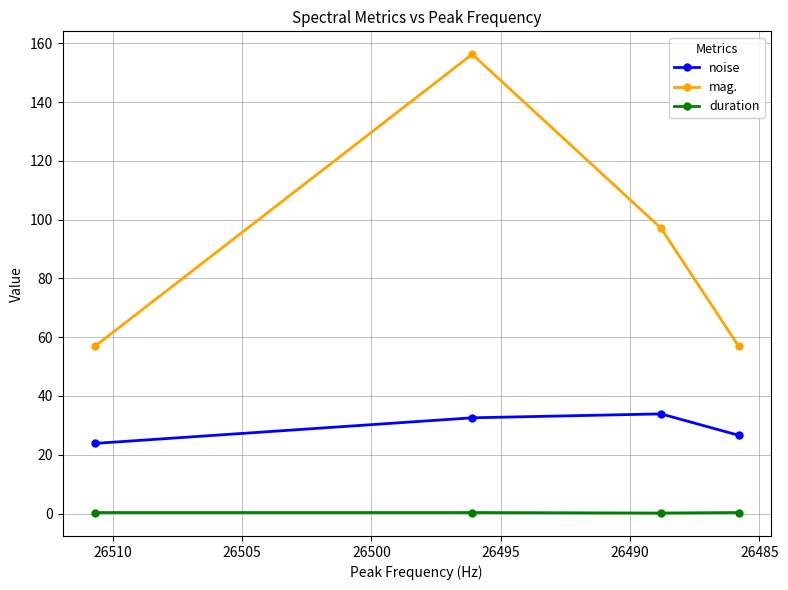

How many data points in noise are above 32?

2